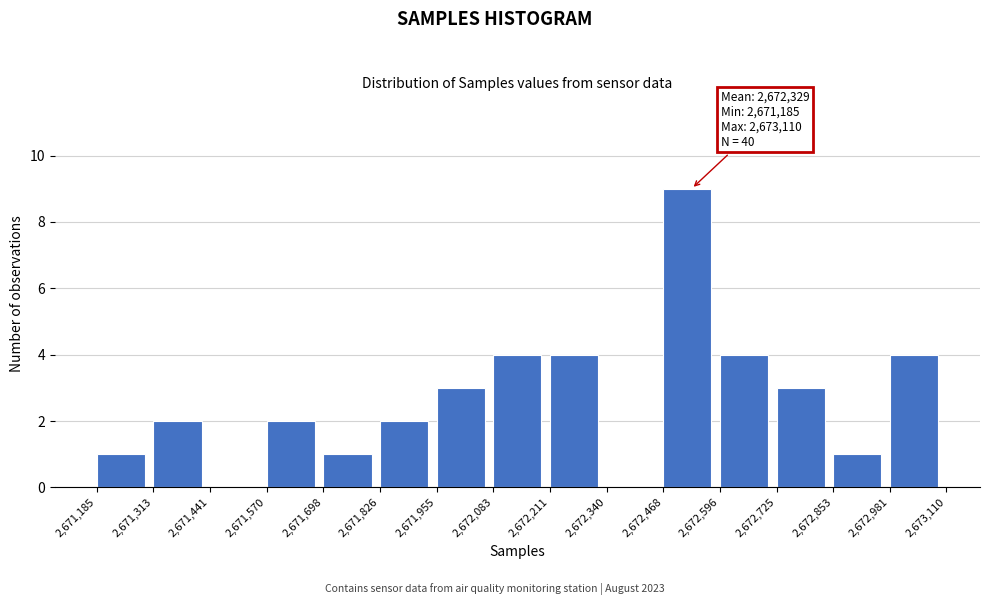

Which range on the x-axis has the tallest bar?

2,672,468 to 2,672,596